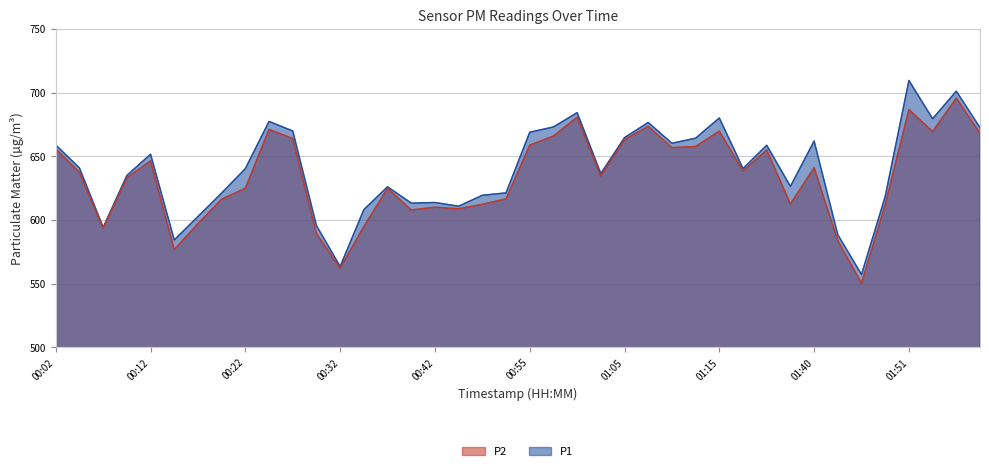

Reading left to right, extract all data points from this chart.

P1: 00:02=658.9	00:04=640.8	00:07=594.2	00:09=635.0	00:12=651.7	00:14=584.4	00:17=602.8	00:19=621.2	00:22=640.4	00:24=677.4	00:27=669.9	00:29=595.6	00:32=563.5	00:34=608.2	00:37=626.1	00:39=613.3	00:42=613.8	00:44=610.8	00:50=619.4	00:52=621.3	00:55=668.9	00:57=673.1	01:00=684.3	01:02=636.5	01:05=664.7	01:08=676.6	01:10=660.3	01:13=664.3	01:15=680.1	01:20=640.4	01:24=658.7	01:34=626.4	01:40=662.0	01:42=588.4	01:45=557.2	01:47=618.5	01:51=709.6	01:53=679.5	01:58=701.2	02:01=672.5
P2: 00:02=655.8	00:04=637.4	00:07=593.6	00:09=633.1	00:12=646.5	00:14=576.8	00:17=597.1	00:19=616.3	00:22=624.9	00:24=671.1	00:27=664.0	00:29=589.3	00:32=562.3	00:34=594.9	00:37=624.8	00:39=607.9	00:42=610.1	00:44=608.9	00:50=612.3	00:52=616.6	00:55=658.8	00:57=665.9	01:00=680.7	01:02=634.6	01:05=663.2	01:08=673.5	01:10=656.8	01:13=657.8	01:15=669.8	01:20=638.6	01:24=655.0	01:34=612.6	01:40=641.1	01:42=583.8	01:45=550.4	01:47=612.1	01:51=686.7	01:53=669.5	01:58=695.7	02:01=668.1